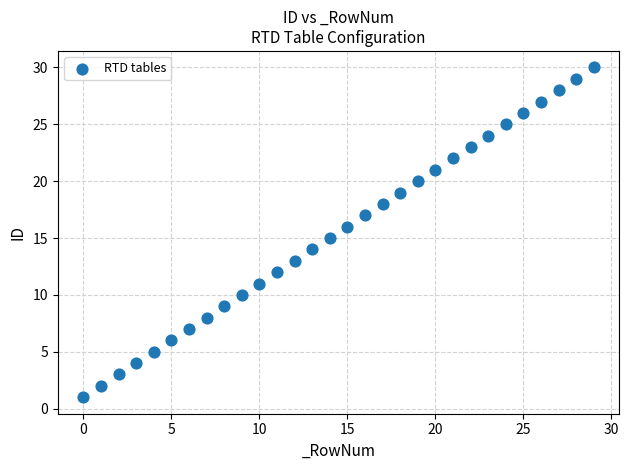

What is the range of Y values (max minus min)?

29